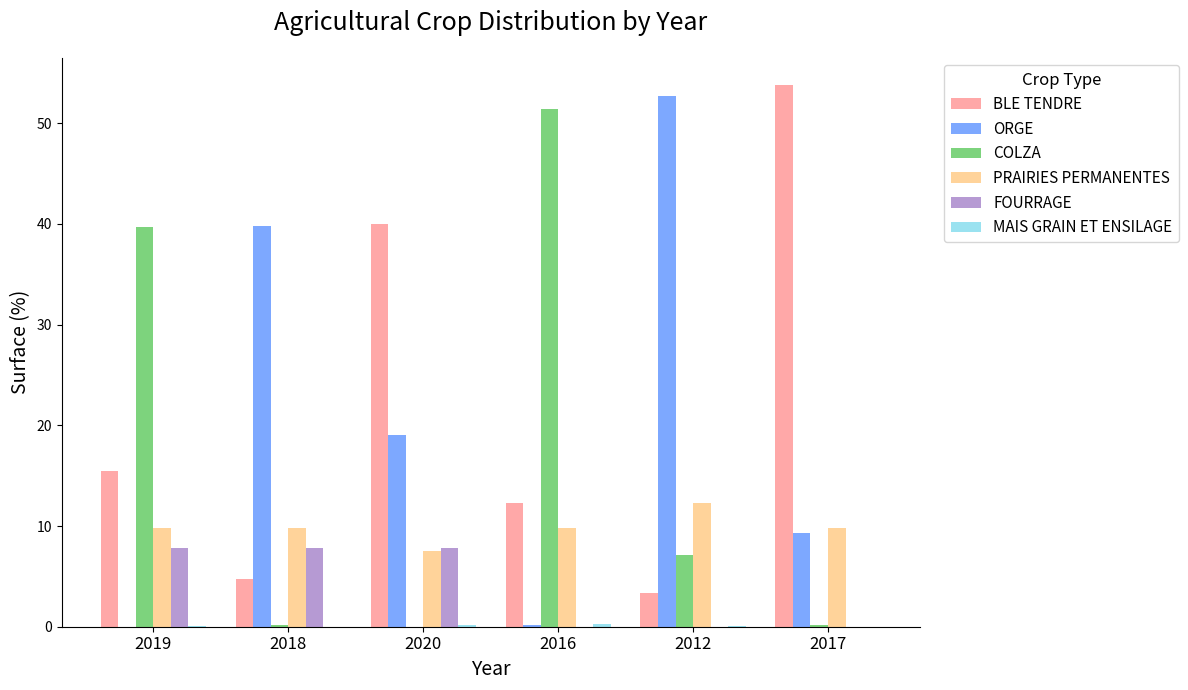

How many data points does each series have?

6